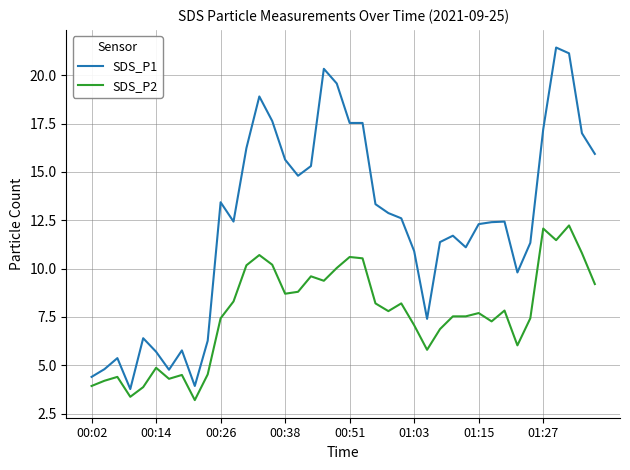

What are all the series names shown in the legend?

SDS_P1, SDS_P2